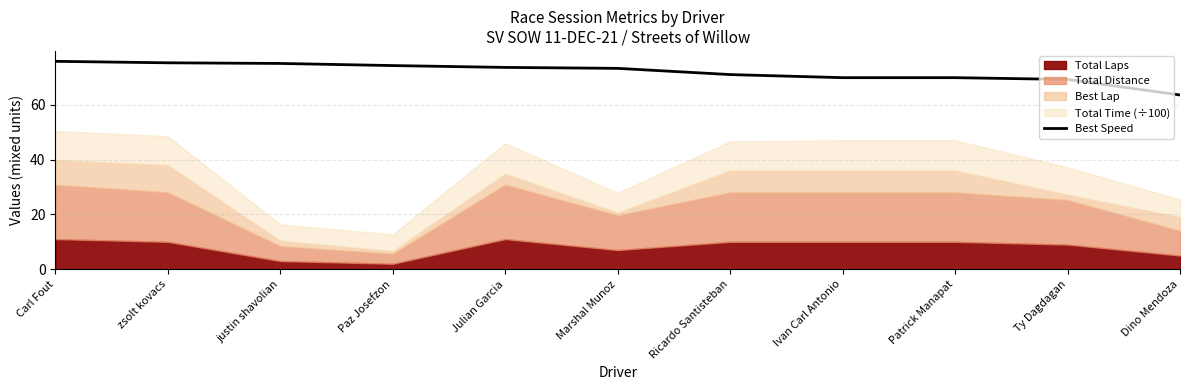

At which label does Best Speed reach its minimum?

Dino Mendoza